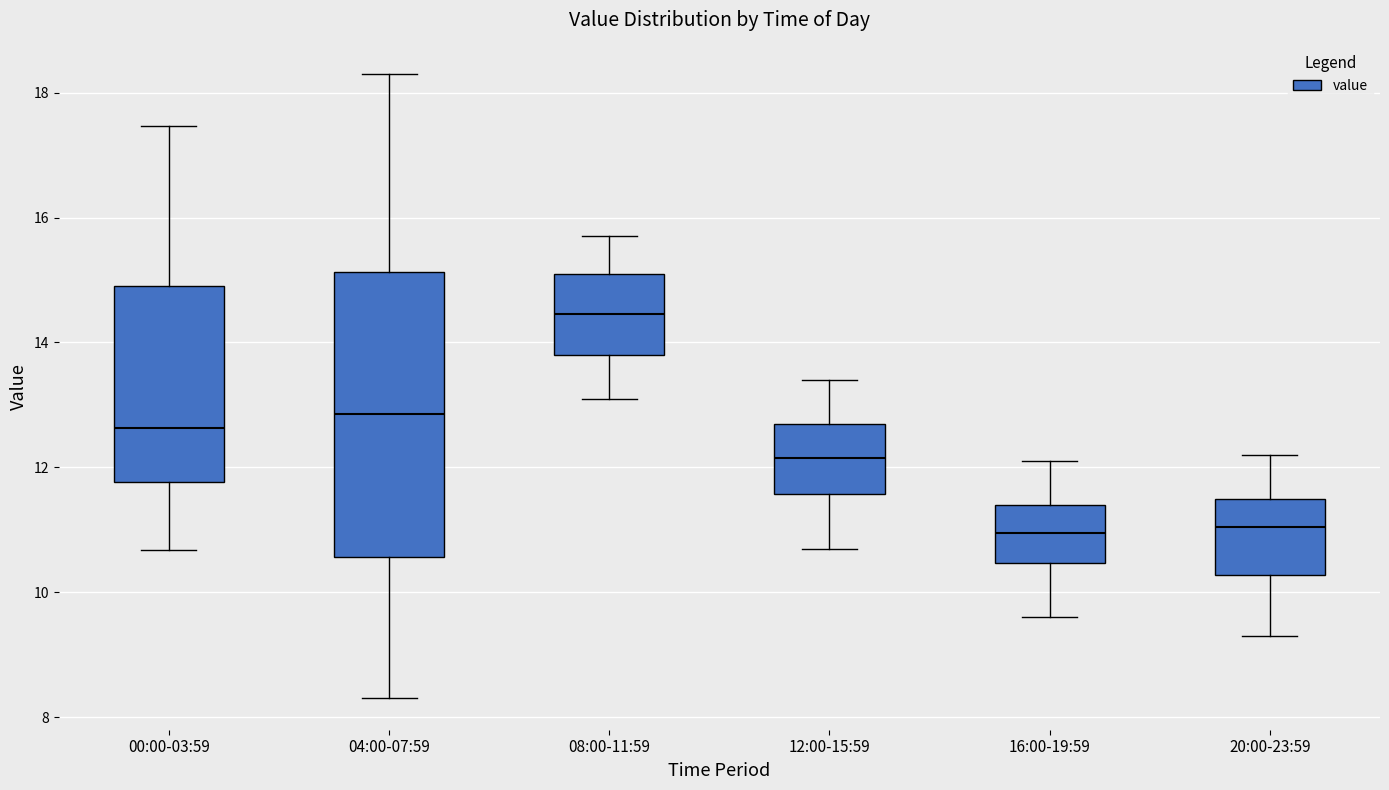

Where is the lower edge of the box for 04:00-07:59 on the y-axis? The values are not printed on the chart, so give them approximately, as read against the axis.

10.6